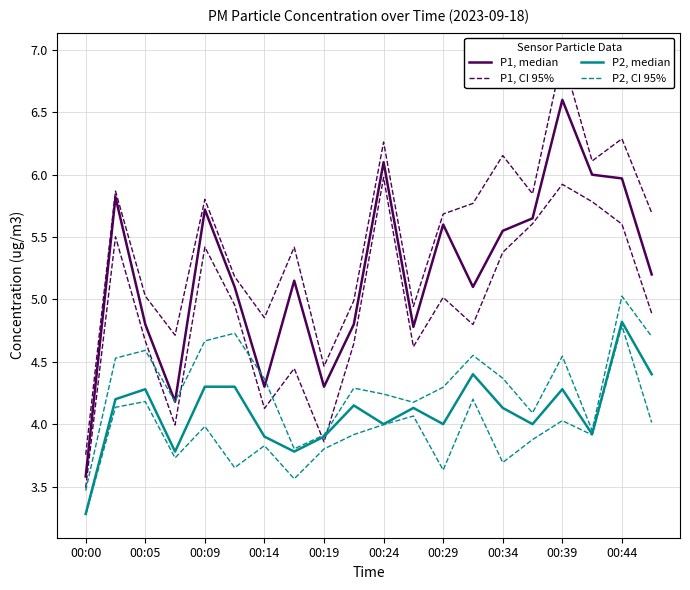

True or false: P1, CI 95% and P2, median cross at least once.

False